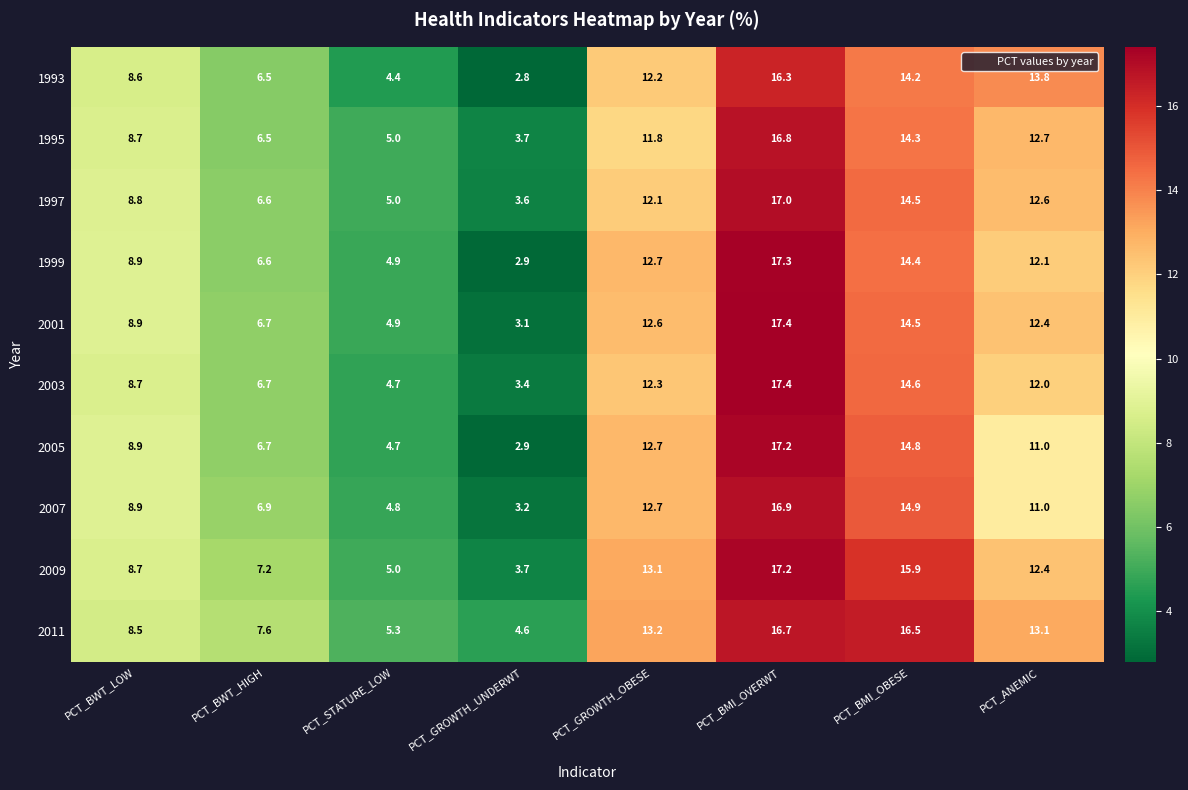

Which series changed the most between PCT_BMI_OVERWT and PCT_ANEMIC?

2005